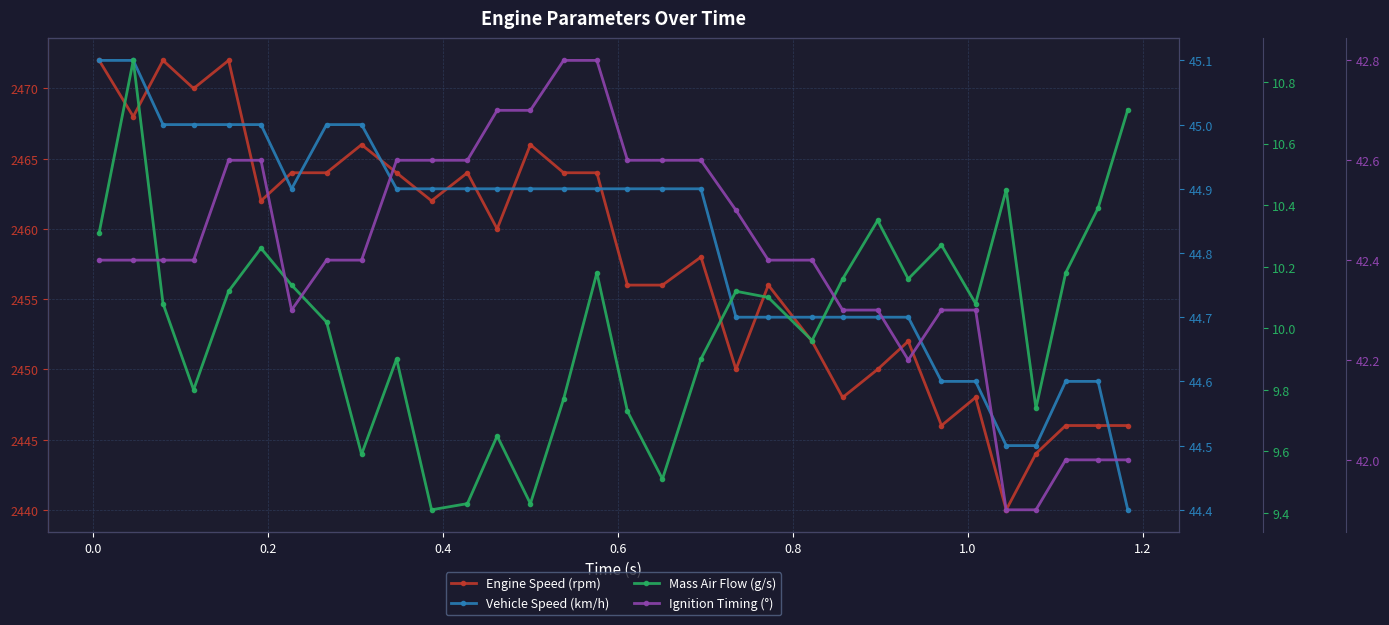

Does the chart have visible grid lines?

Yes